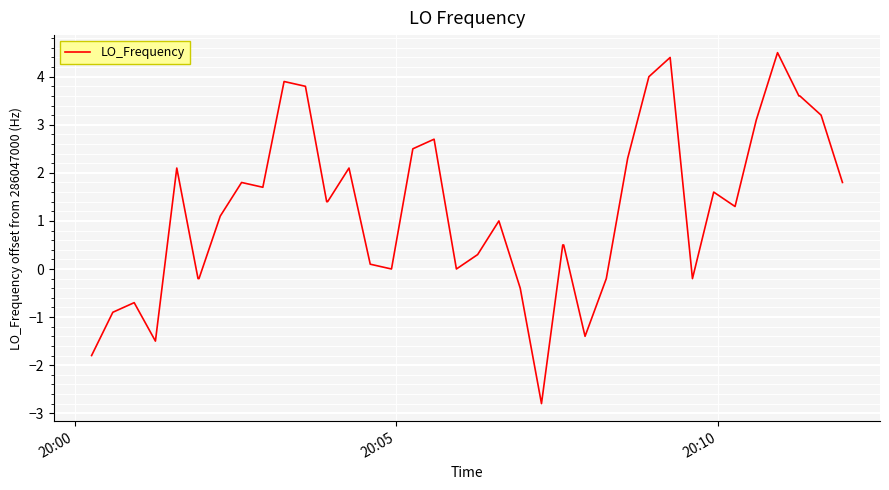

What is the smallest value displayed?

-2.8